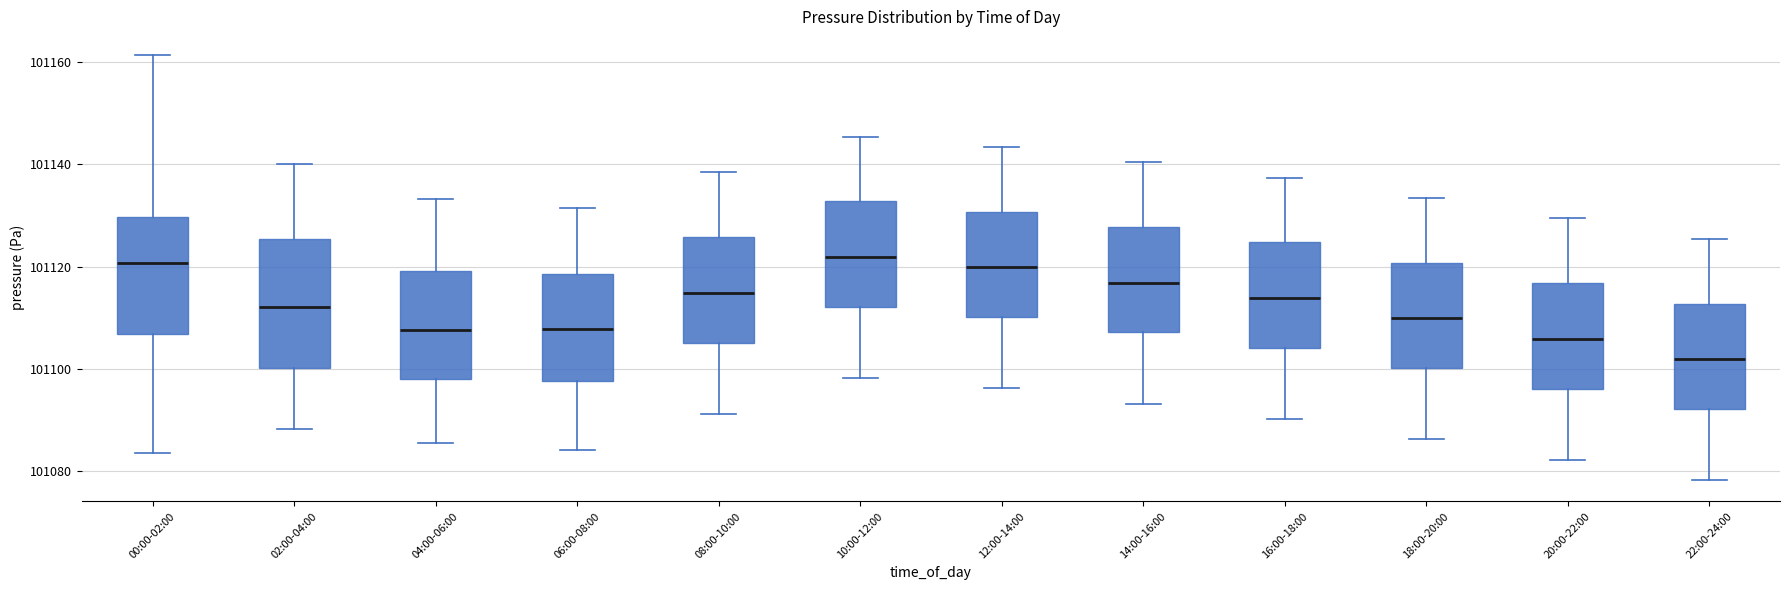

Comparing the boxes themselves (not the whiskers), which one is the tallest?

02:00-04:00